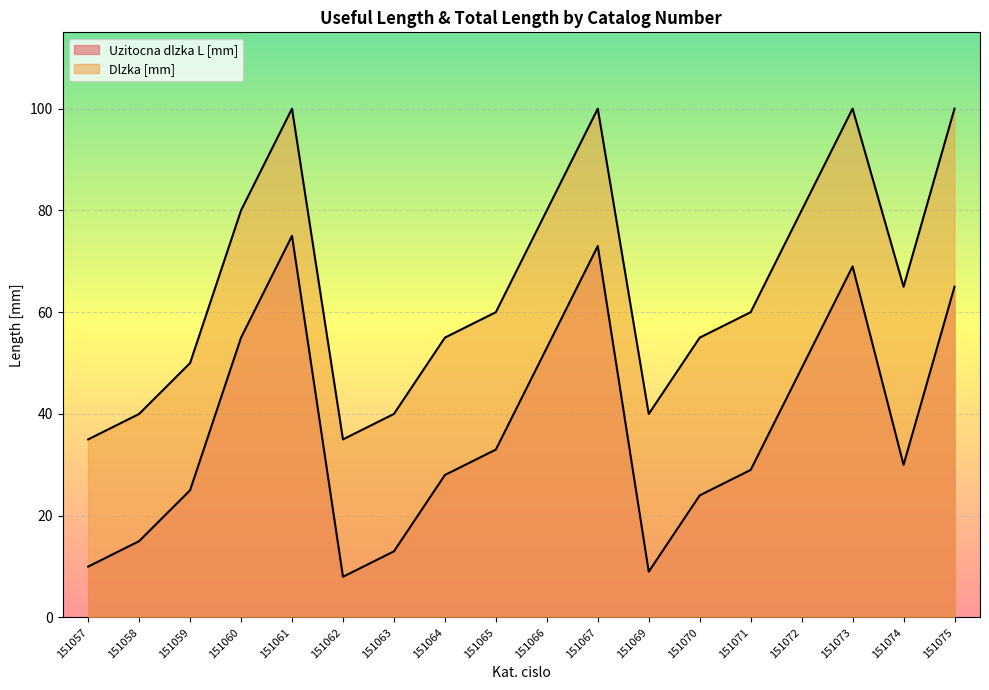

Reading left to right, what are all the values shown in this chart?

Uzitocna dlzka L [mm]: 10	15	25	55	75	8	13	28	33	53	73	9	24	29	49	69	30	65
Dlzka [mm]: 35	40	50	80	100	35	40	55	60	80	100	40	55	60	80	100	65	100